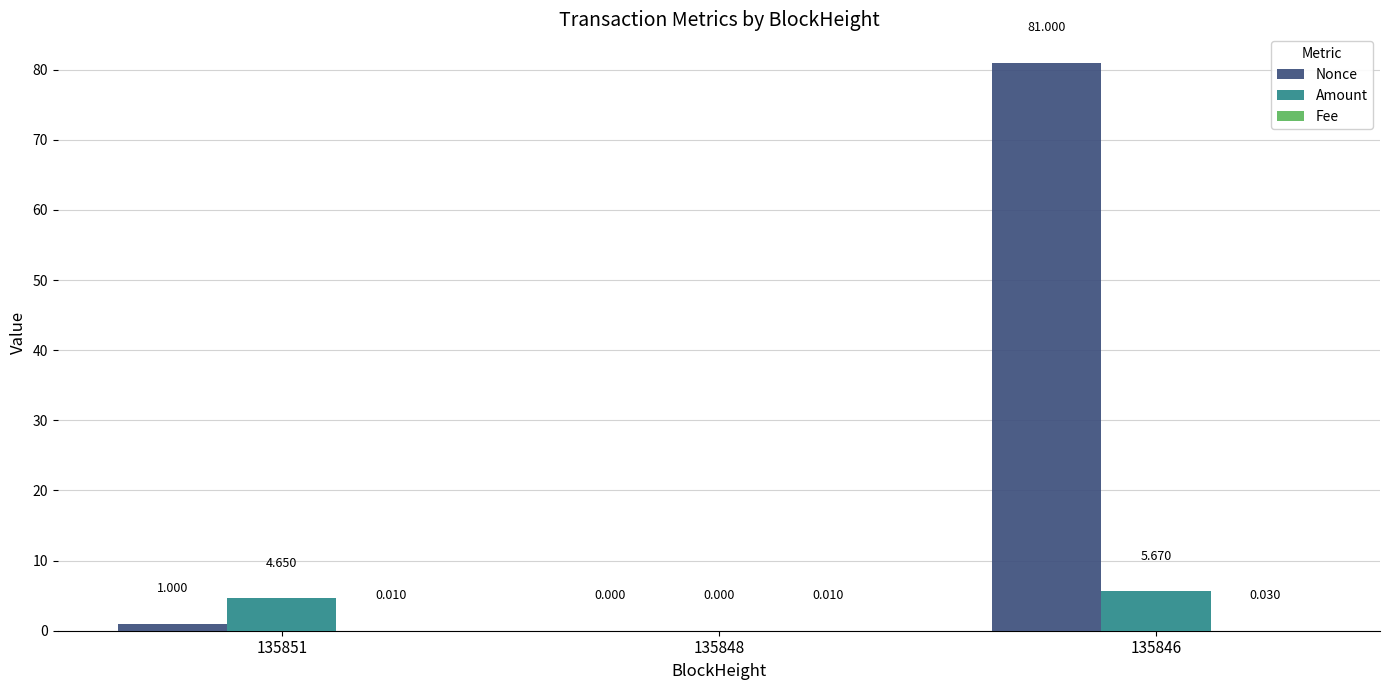

At which label does Amount first exceed 4?

135851